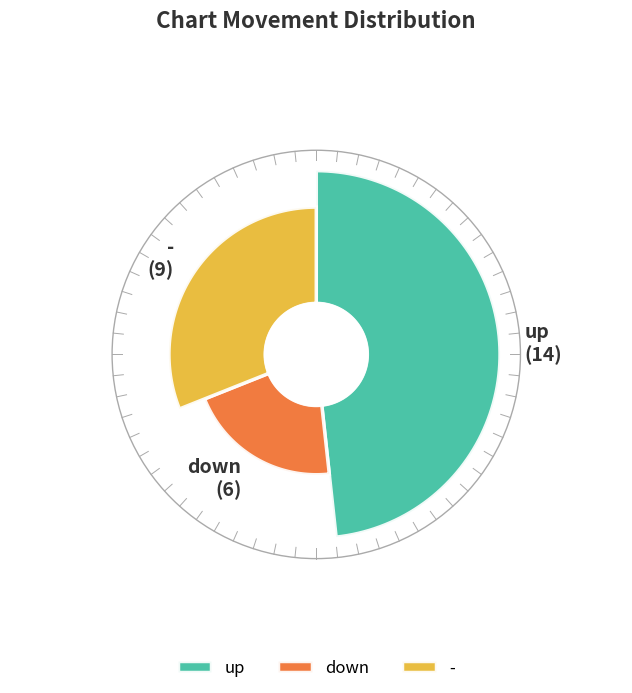

To the nearest percent, what is the difference between the largest and smallest slice percentages?

28%